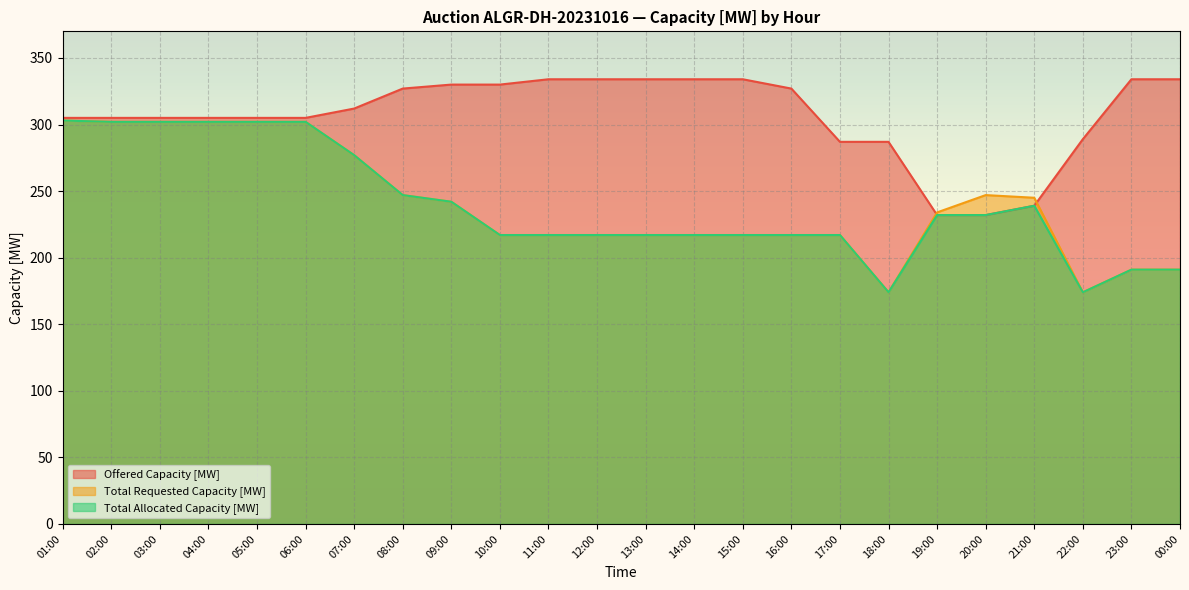

What is the spread (max minus min) of values at 15:00?

117